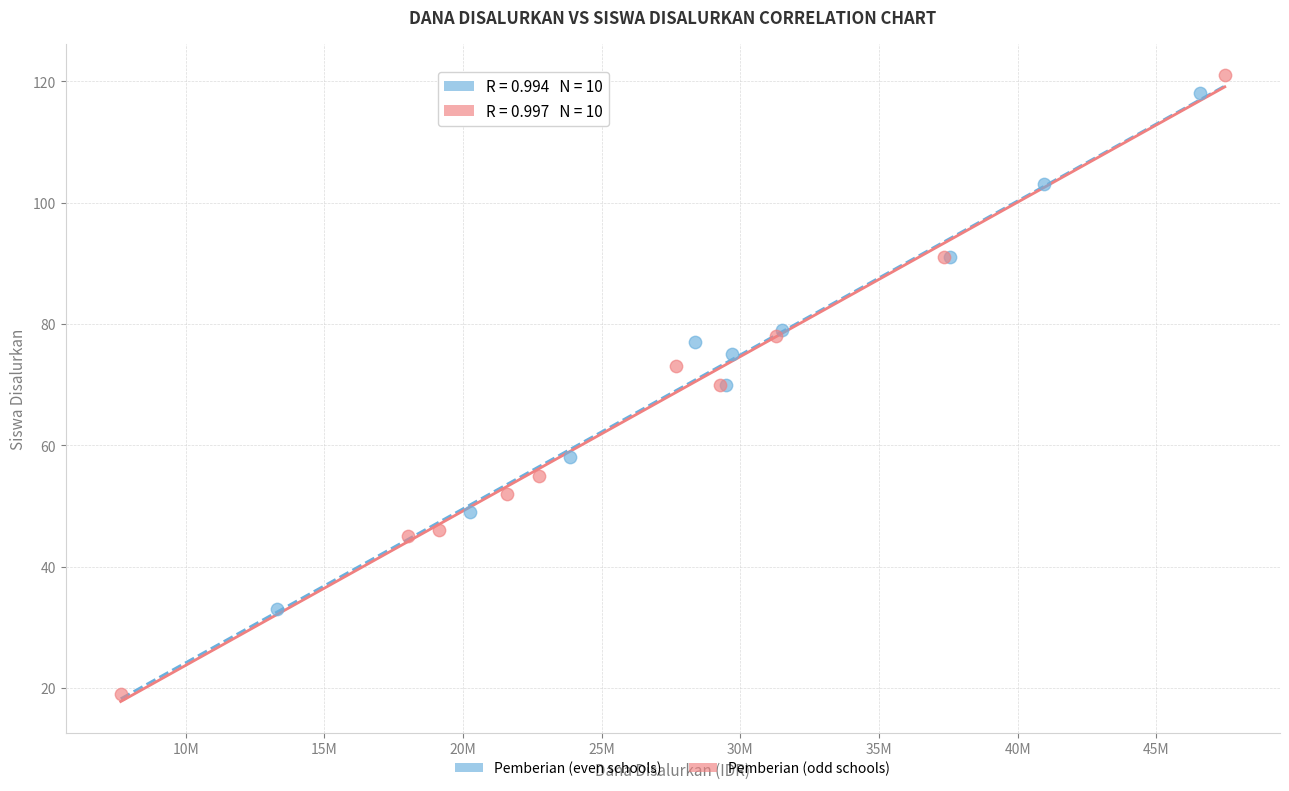

Which series contains the lowest Y value?

Pemberian (odd schools)